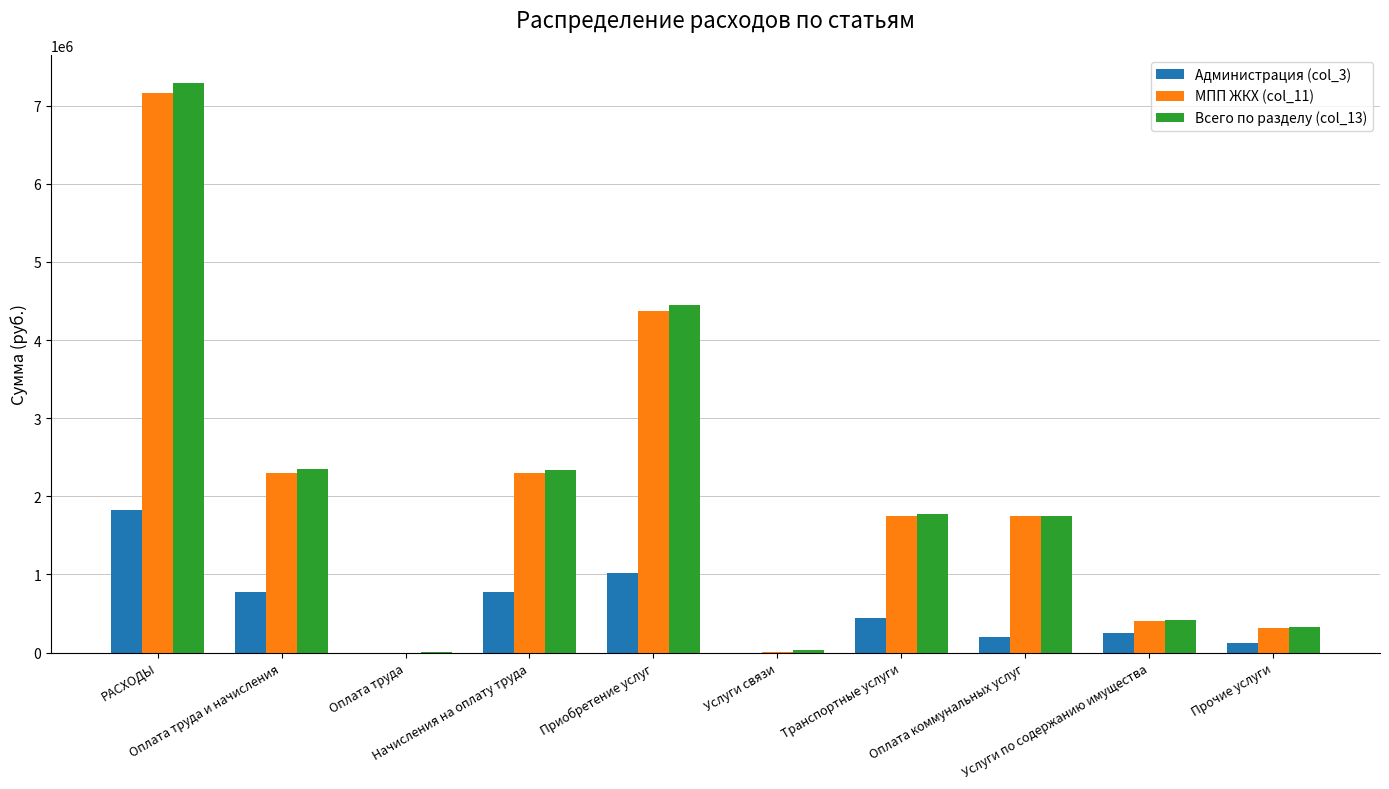

Count the number of categories in the chart.

10